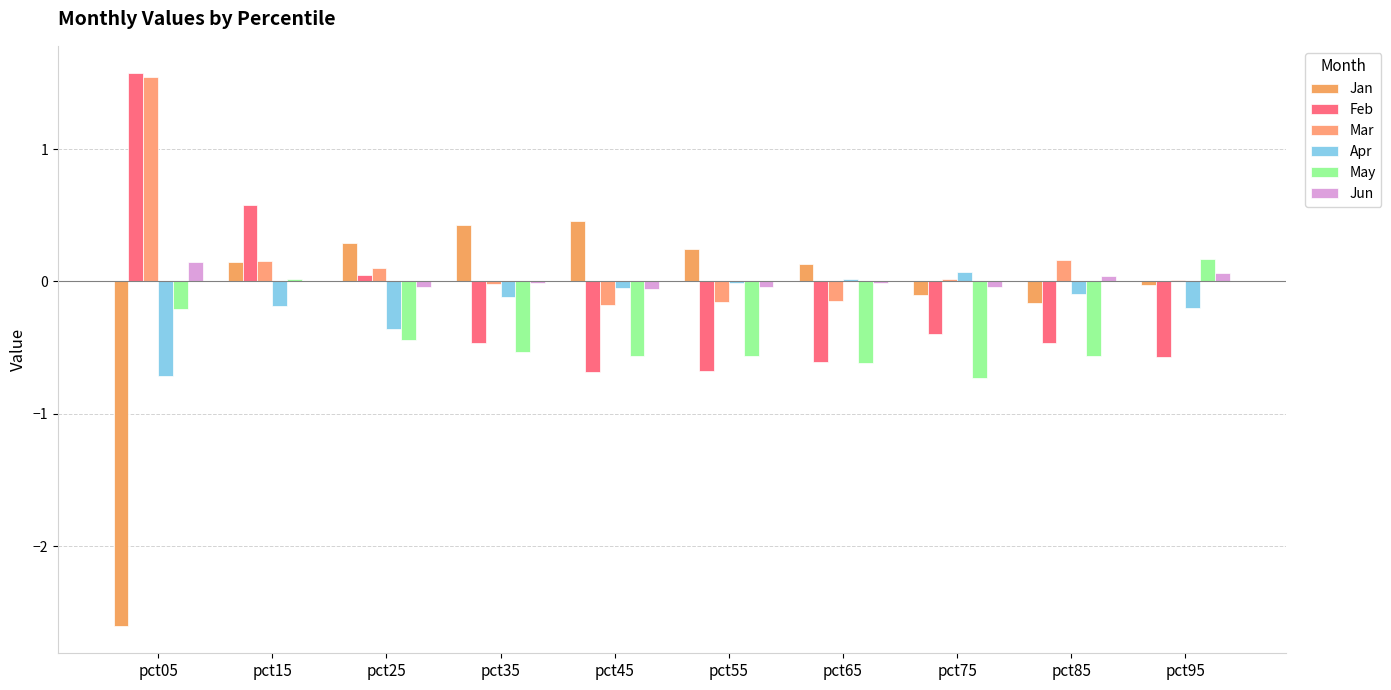

How many distinct data groups are displayed?

6